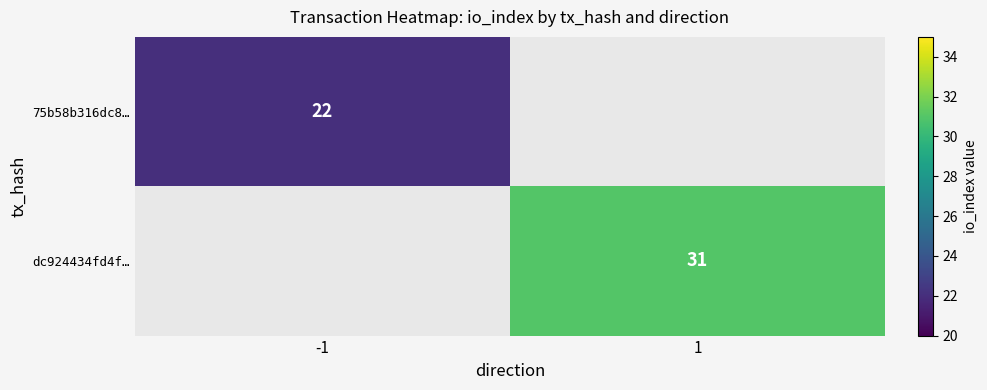

True or false: dc924434fd4f… has a value of 31 at 1.

True